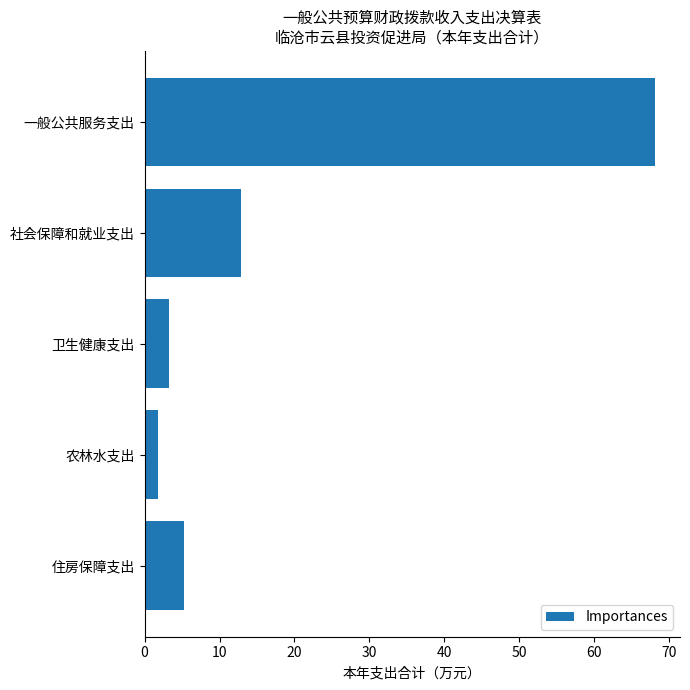

How many categories are shown in the chart?

5